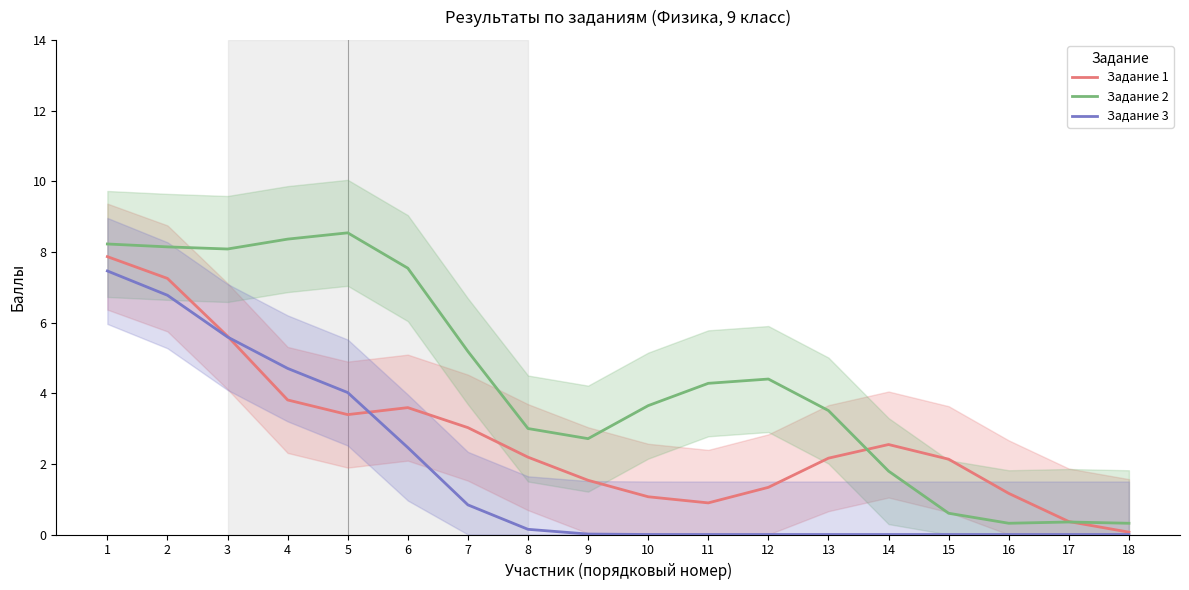

How many positive values does the Задание 3 series have?

10